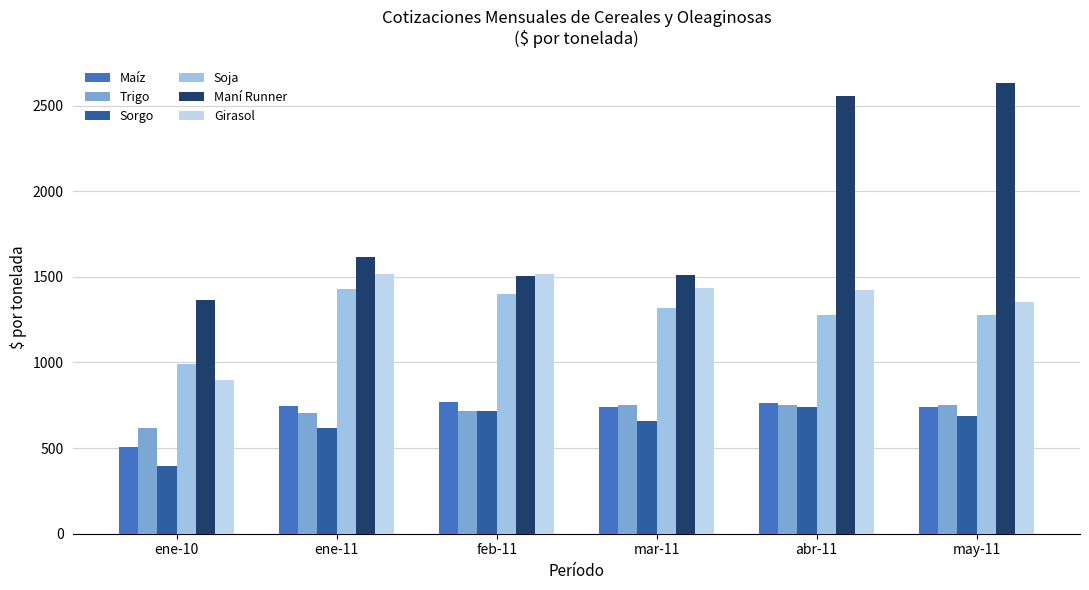

True or false: Maní Runner has a value of 2557 at abr-11.

True